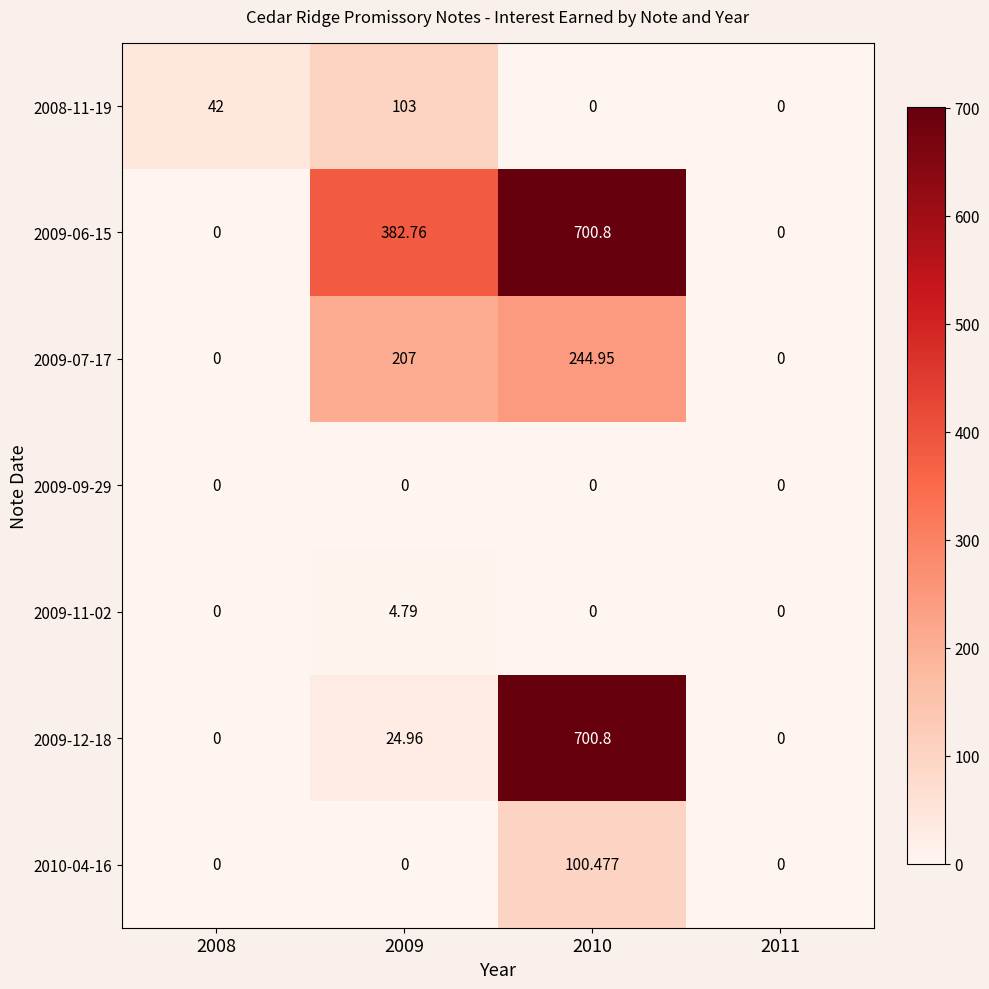

Is the value of 2009-09-29 at 2011 greater than the value of 2008-11-19 at 2008?

No